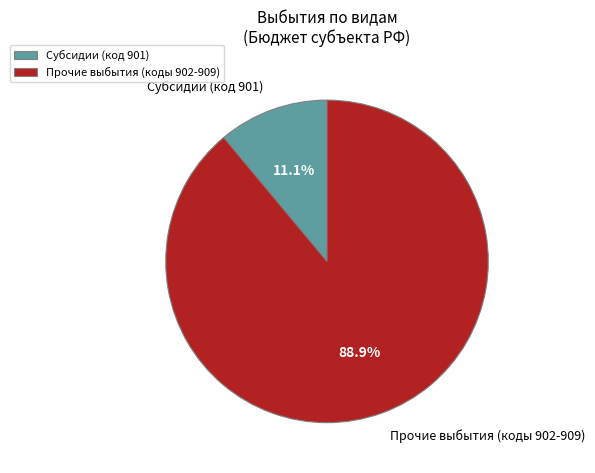

What is the smallest slice in the pie chart?

Субсидии (код 901)